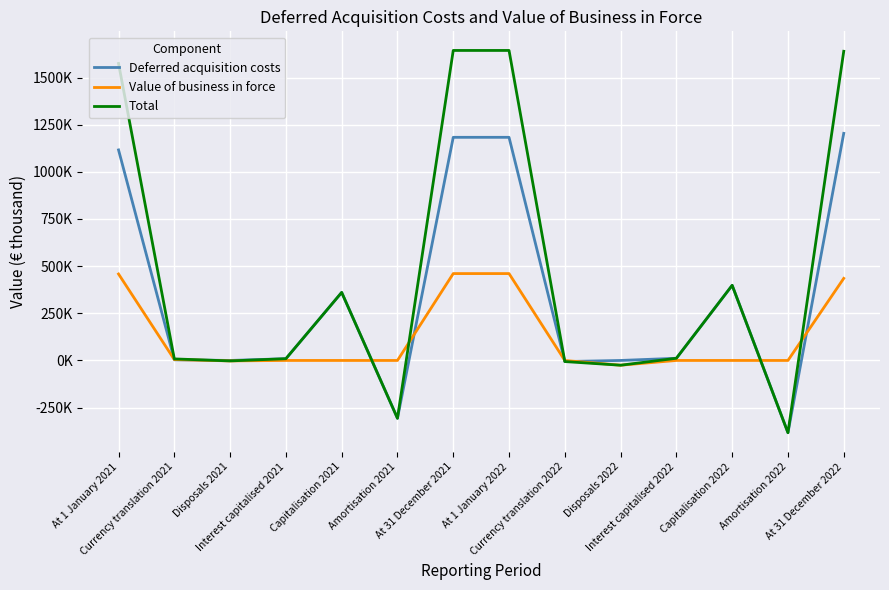

Which series has the largest total across all categories?

Total